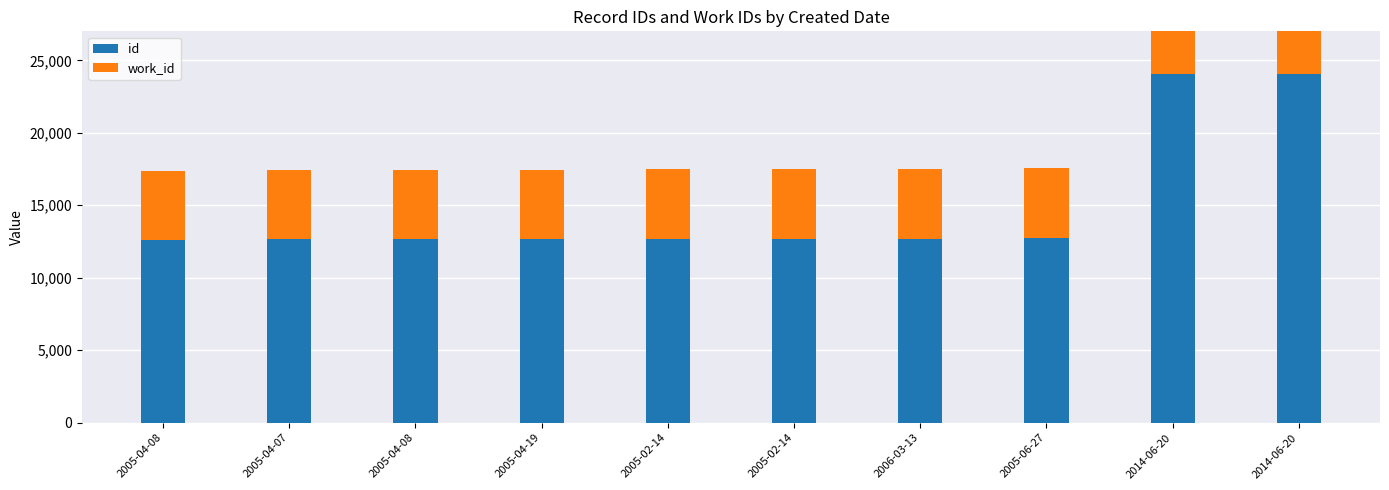

What is the difference between the second highest and second lowest values in the work_id series?

3171